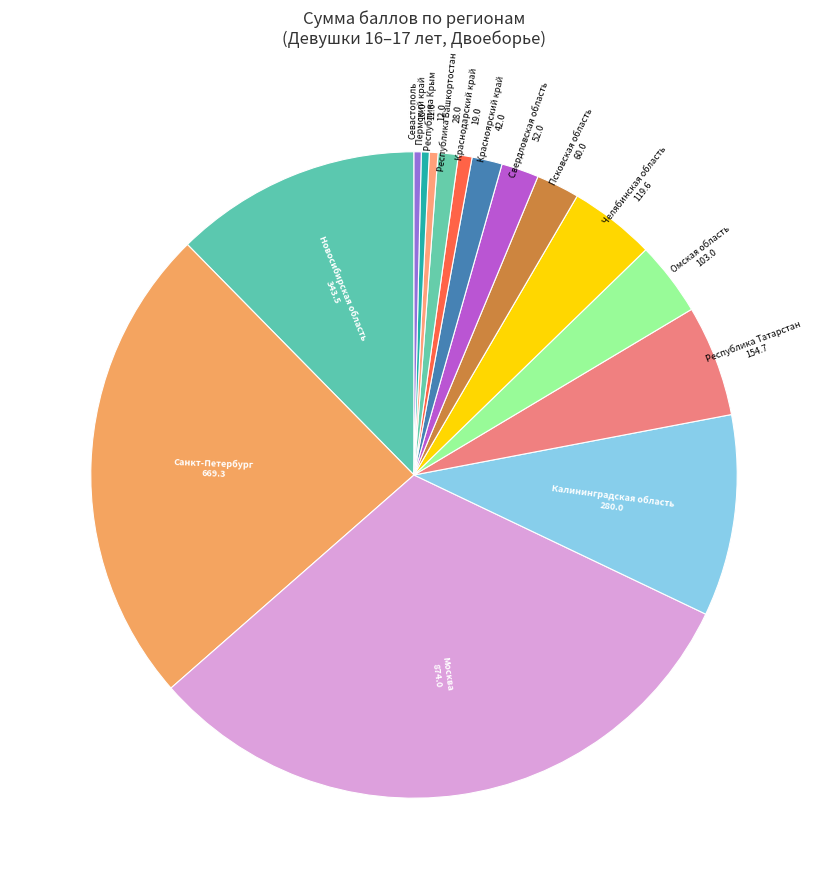

Count the number of slices in the pie.

15